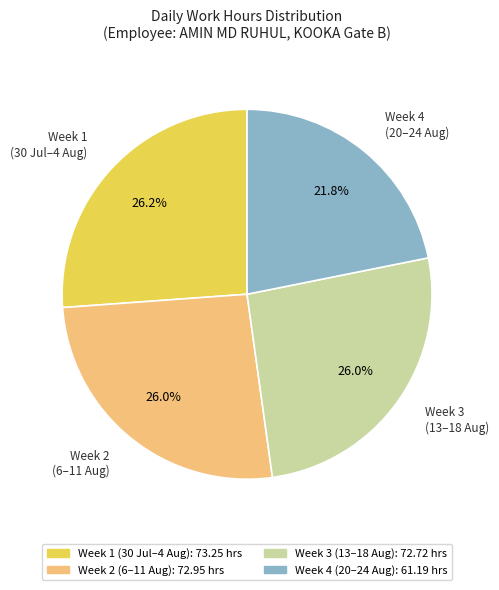

To the nearest percent, what is the average slice percentage?

25%